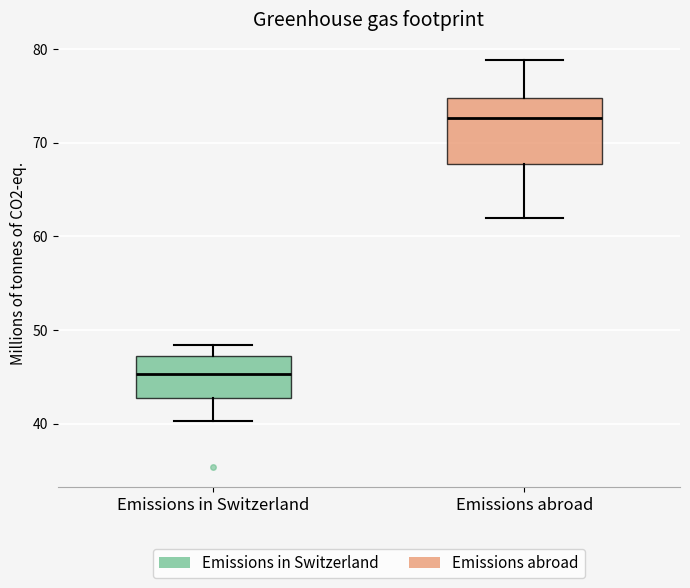

Which box's median line is the lowest?

Emissions in Switzerland